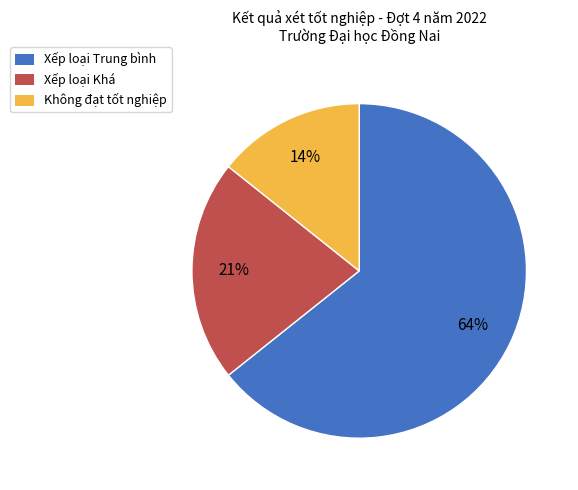

Is there a majority slice in this chart?

Yes